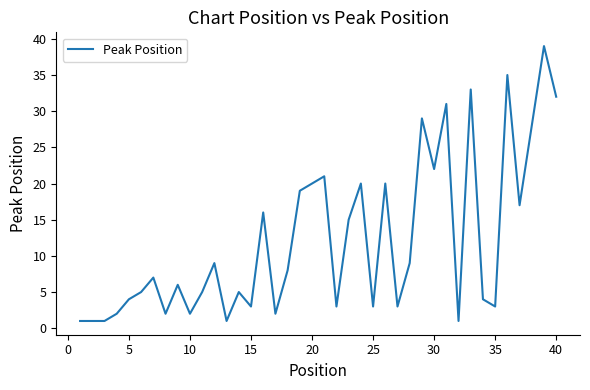

Count the number of data series in this chart.

1